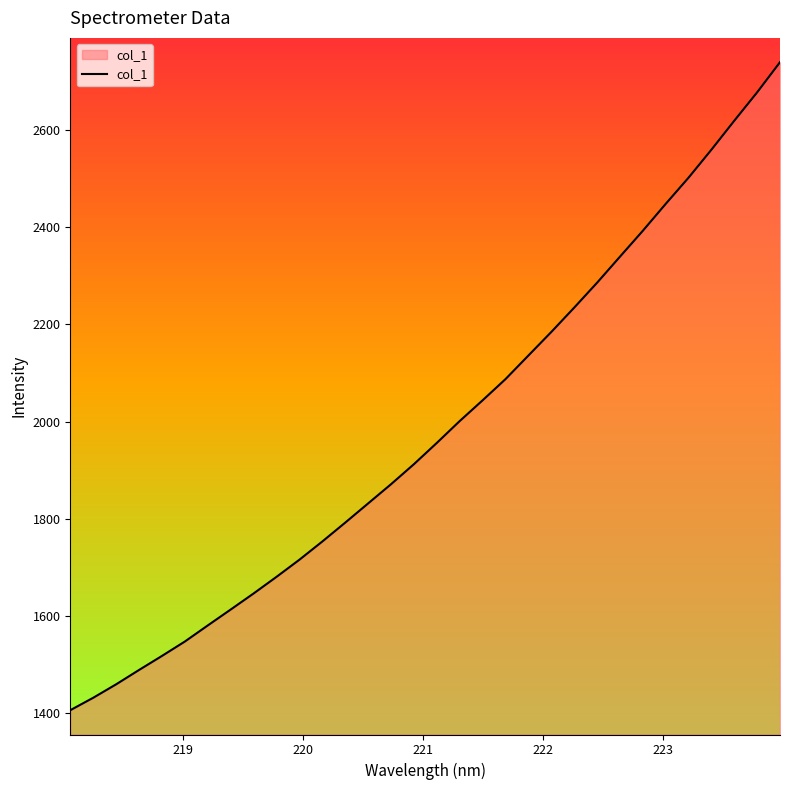

What is the greatest value displayed?

2739.5